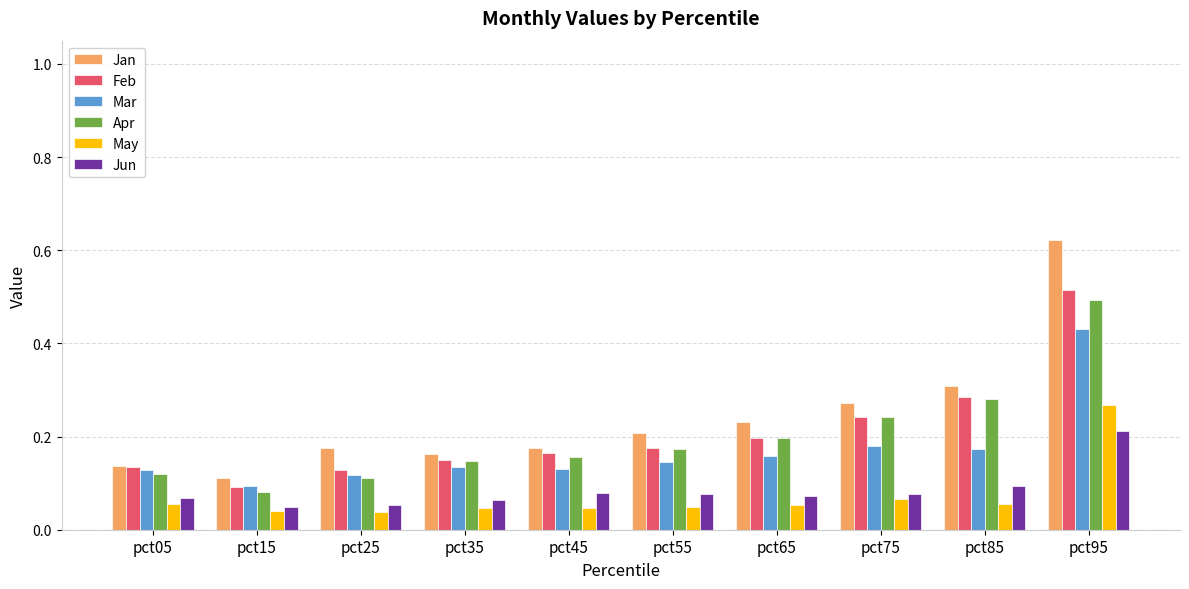

How many Apr values are between 0 and 1?

10